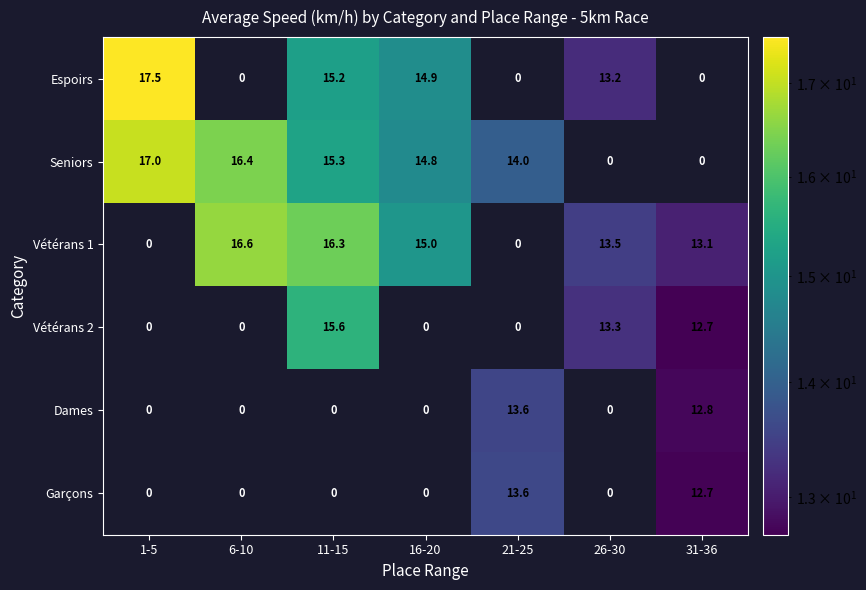

How many values in Seniors are above zero?

5